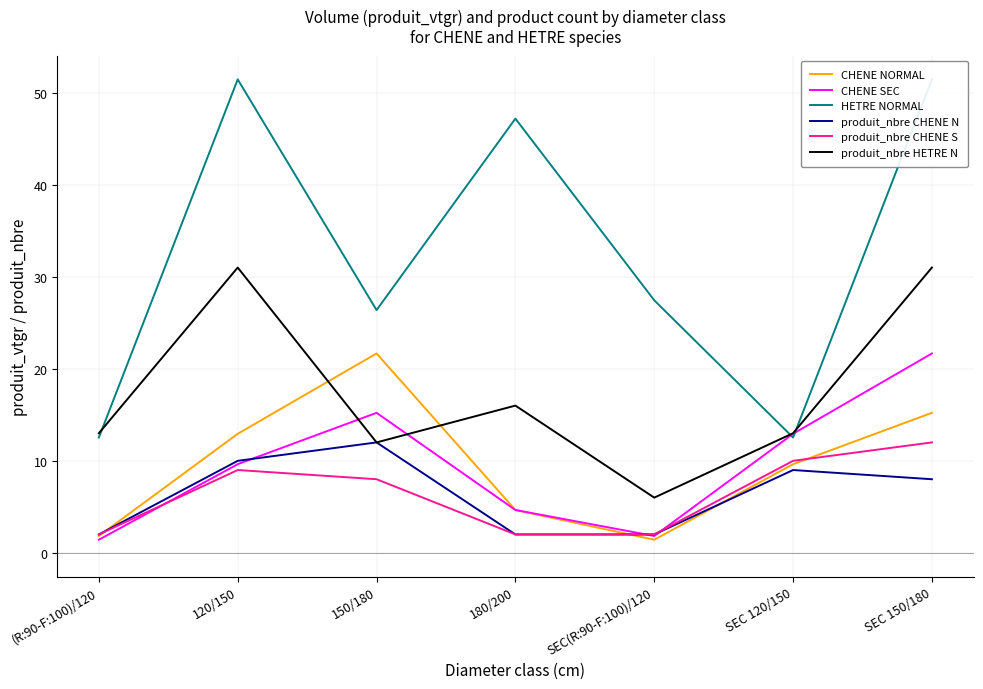

What is the highest value of the CHENE SEC series?

21.7